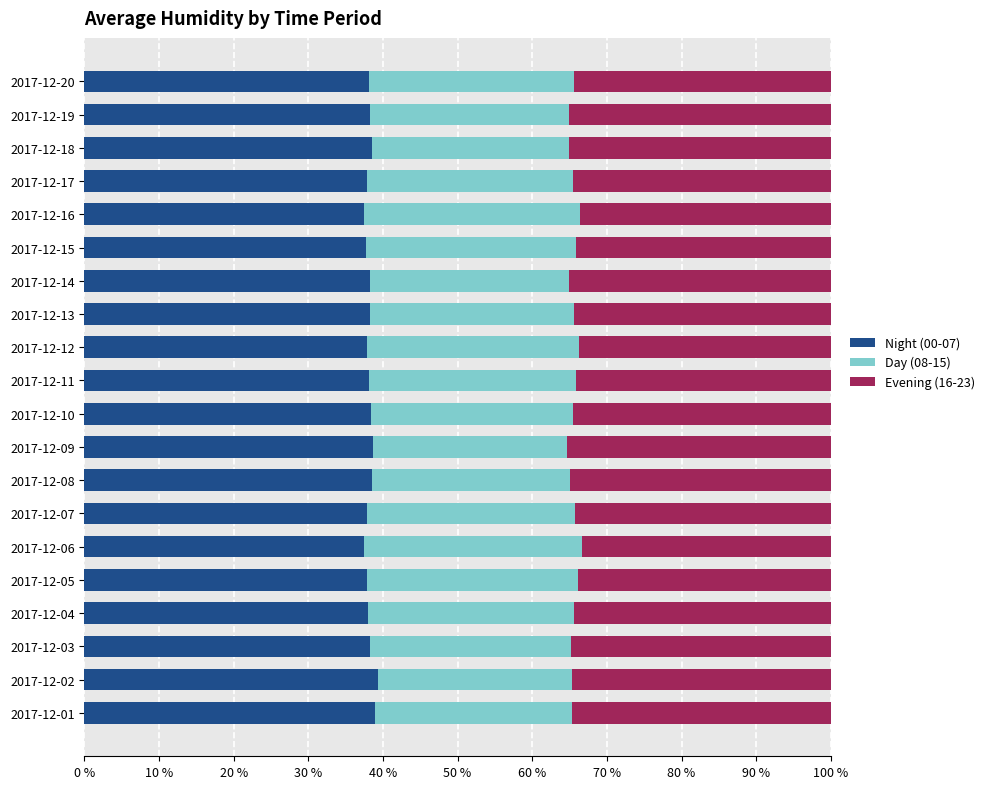

True or false: Night (00-07) has a value of 37.5 at 2017-12-06.

True